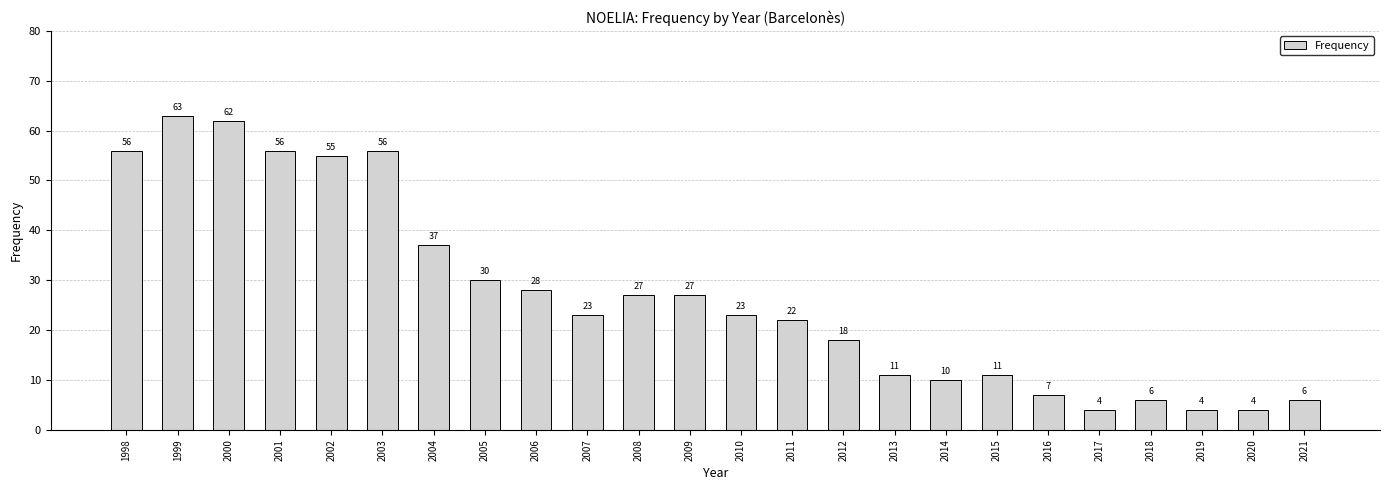

Between 2009 and 2002, which is larger?

2002